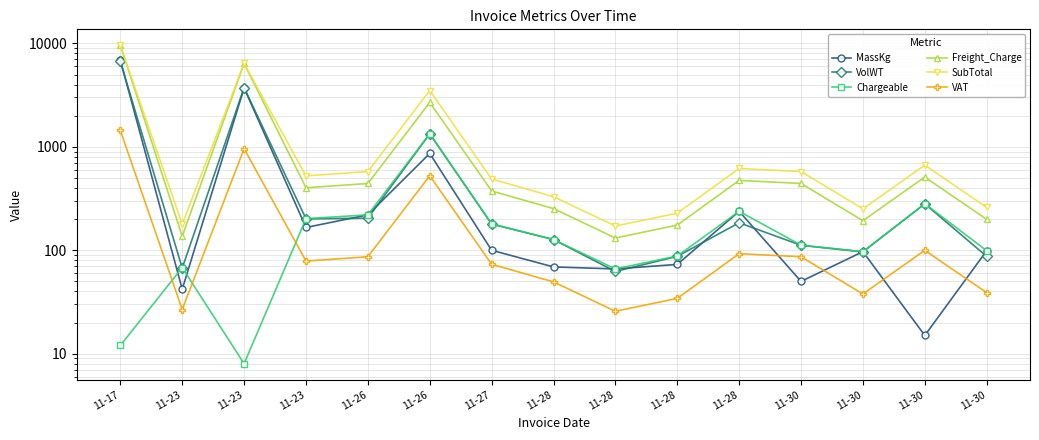

True or false: Freight_Charge has more than 2 points higher than both neighbors.

True